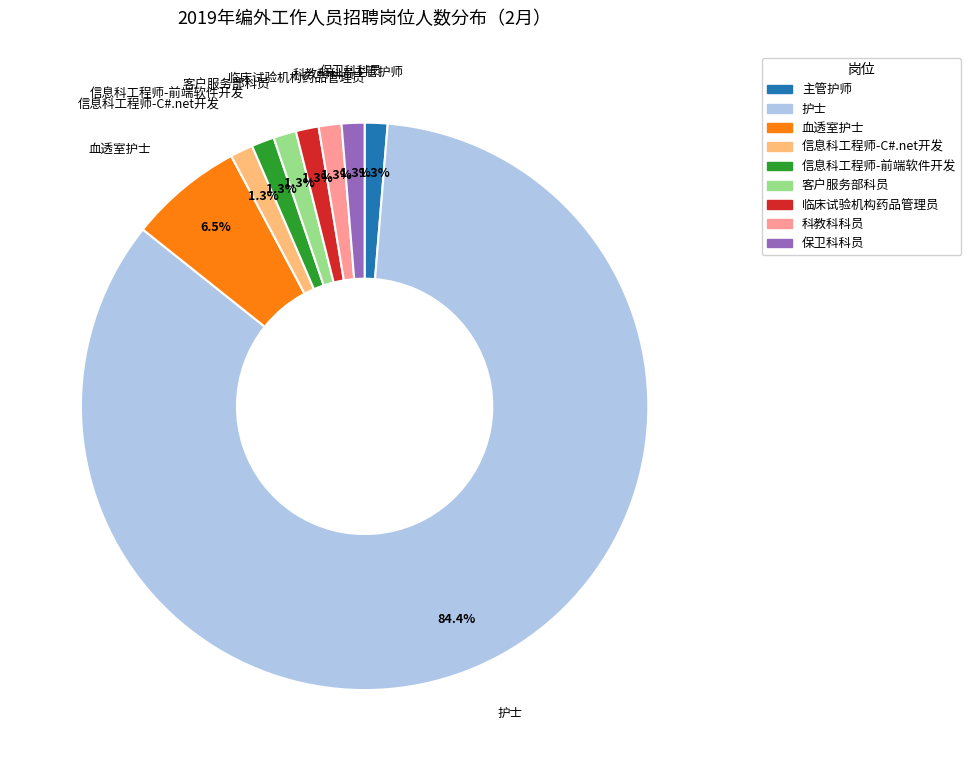

True or false: 科教科科员 accounts for 11% of the total.

False